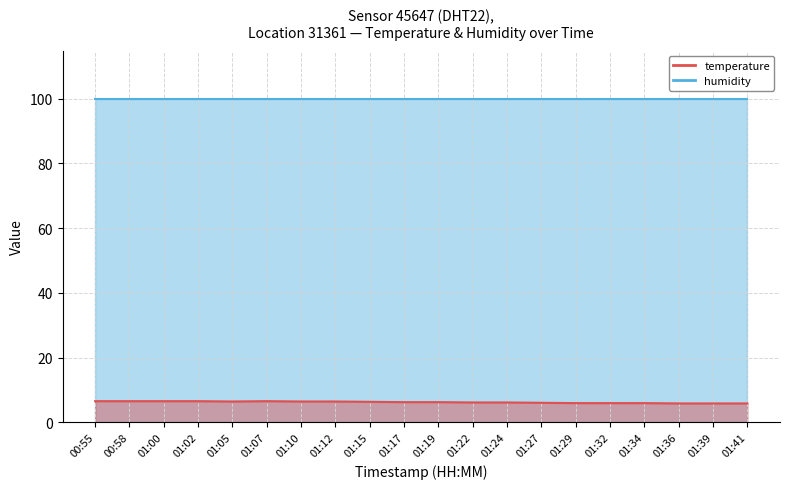

How many interior local peaks (higher than both neighbors) does the data have?

1